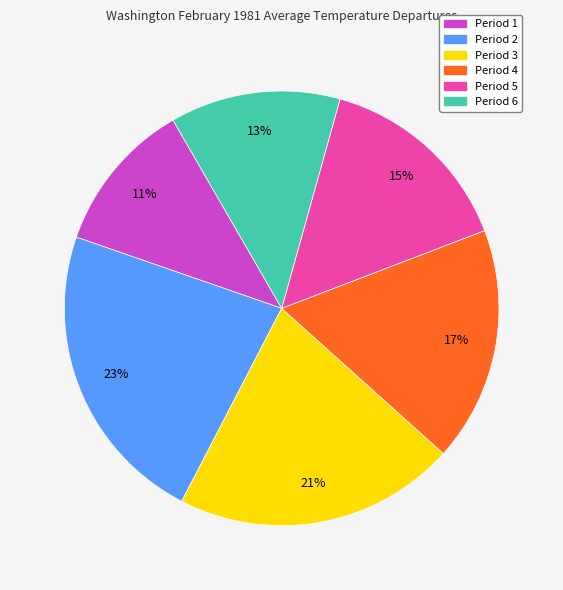

Between Period 3 and Period 4, which is larger?

Period 3